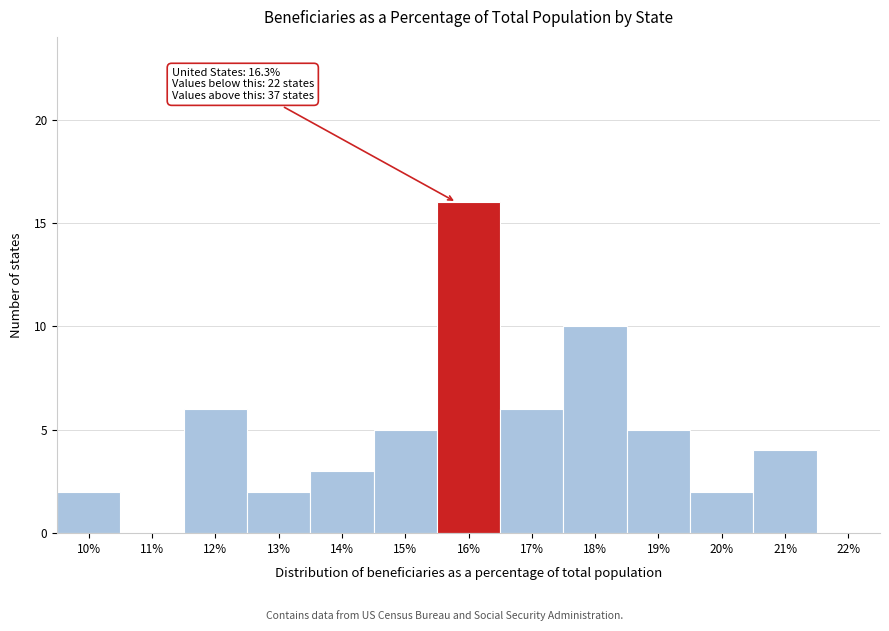

Reading left to right, what are all the values shown in this chart?

10%=2	11%=0	12%=6	13%=2	14%=3	15%=5	16%=16	17%=6	18%=10	19%=5	20%=2	21%=4	22%=0